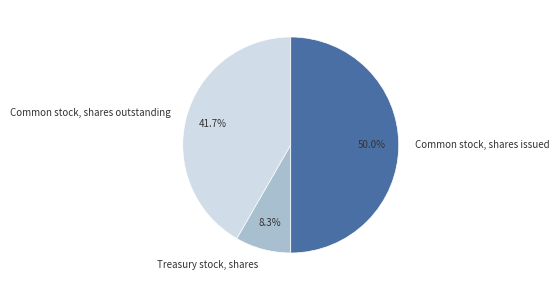

Does Treasury stock, shares represent more than half of the total?

No